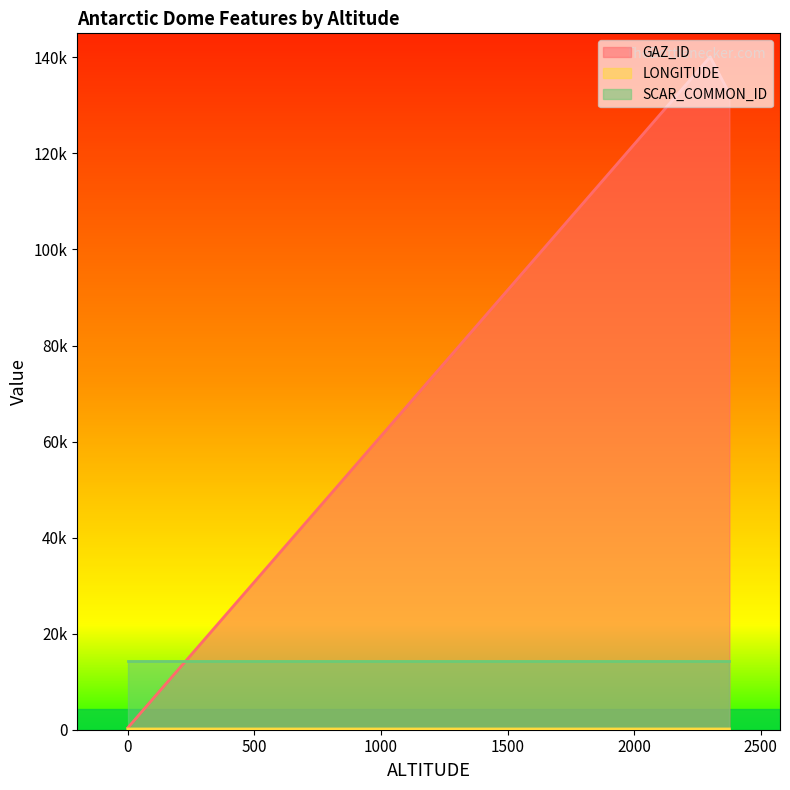

Is it true that LONGITUDE equals 89.0 at 2376?

False